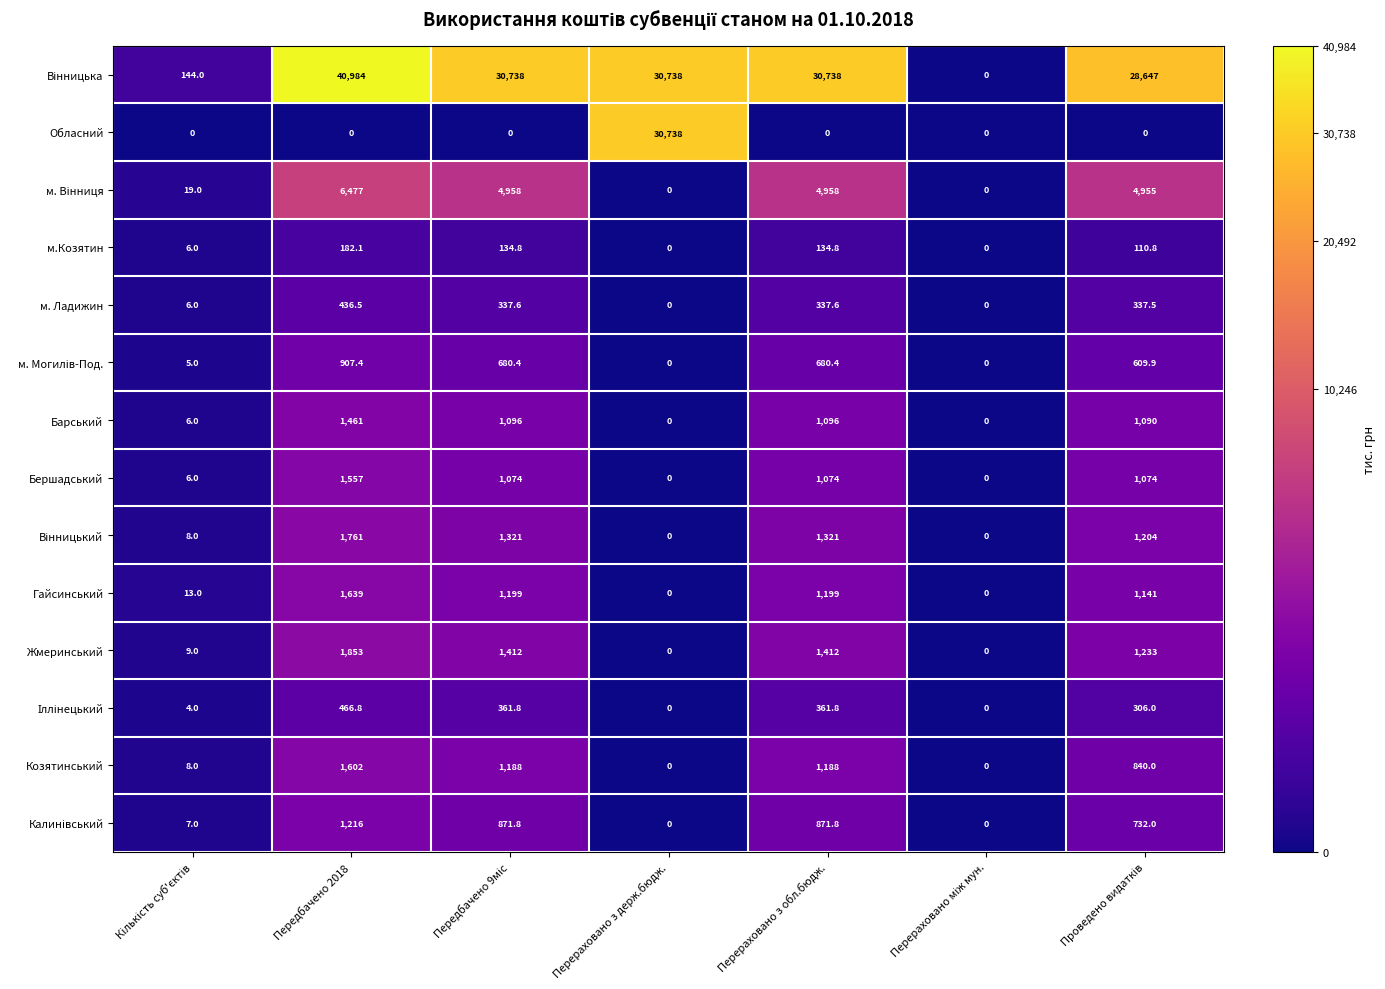

At how many categories does at least one series exceed 18980?

5